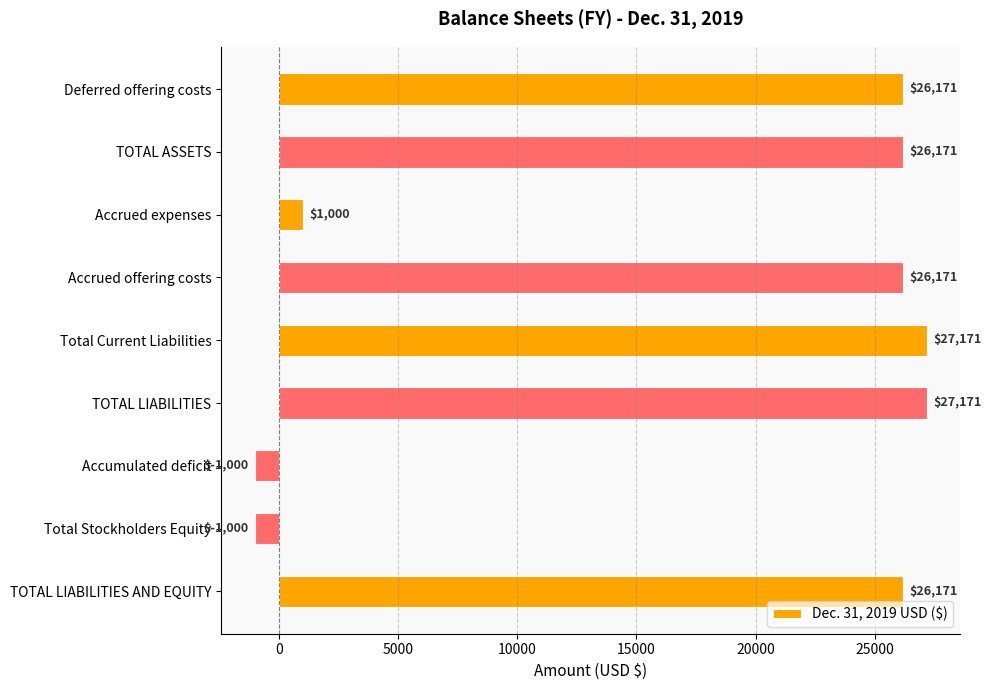

What is the approximate value at Total Stockholders Equity, to the nearest 50?

-1000